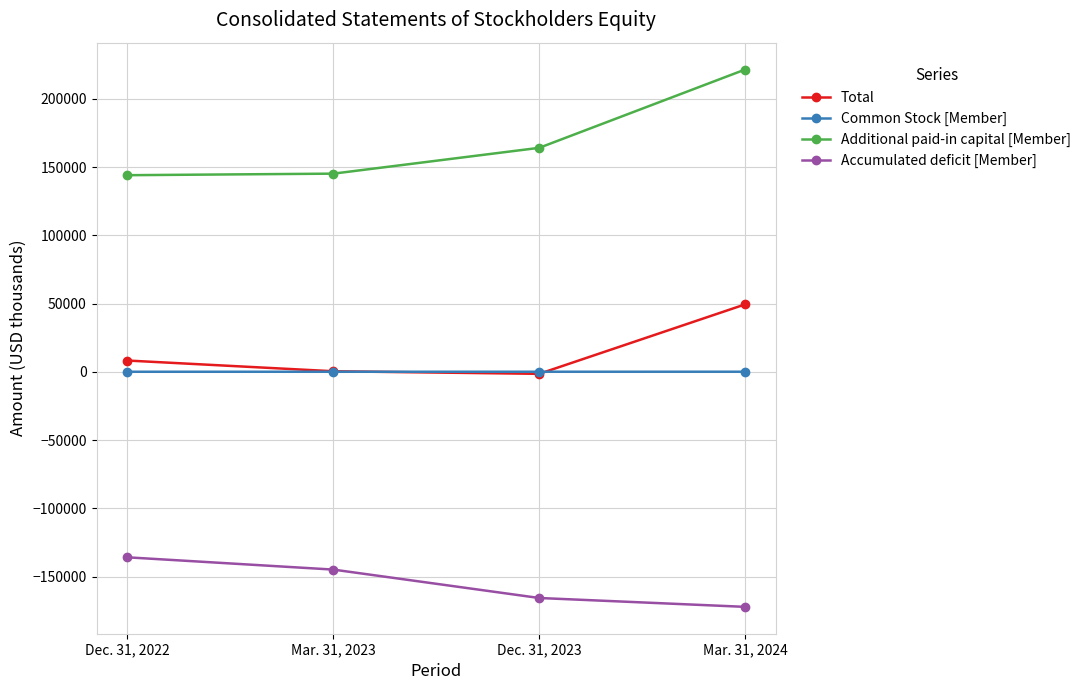

How many lines are shown in the chart?

4